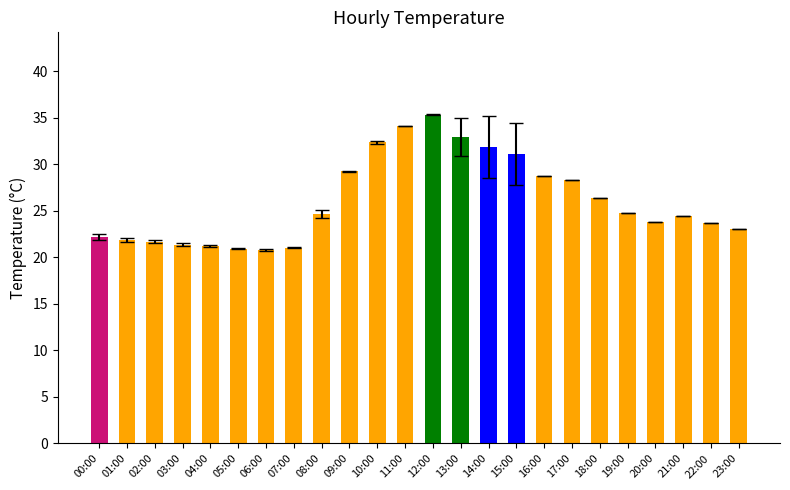

How many values are below 24?

11